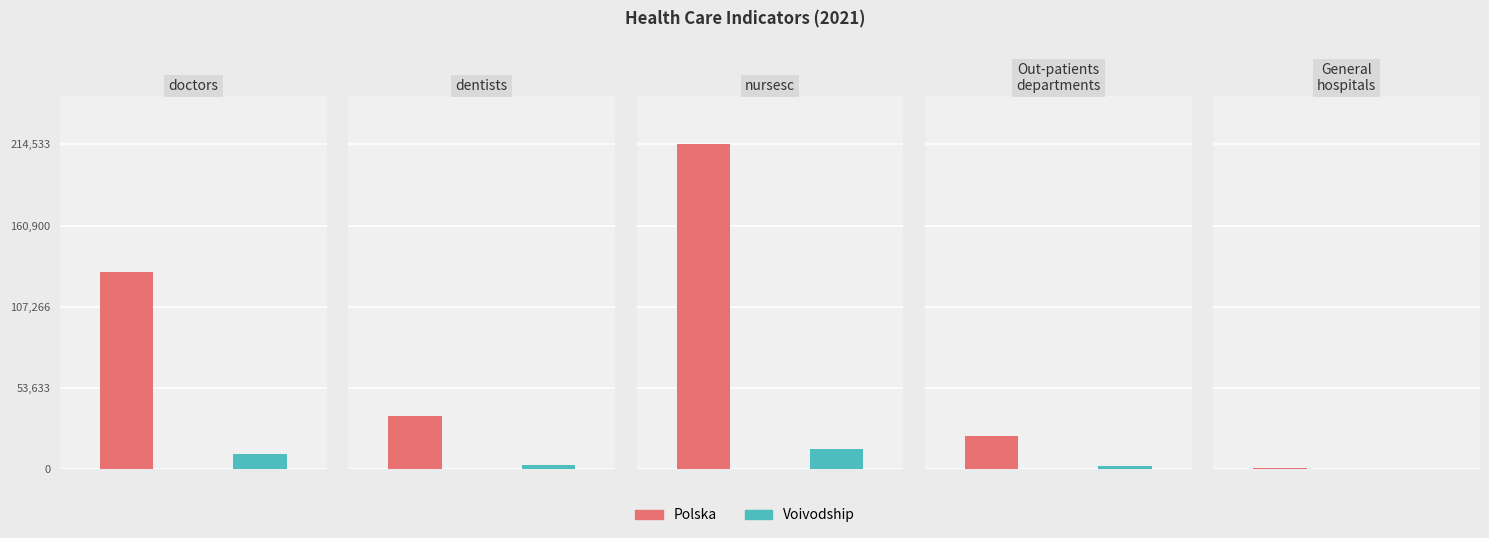

At how many categories does at least one series exceed 44167?

2